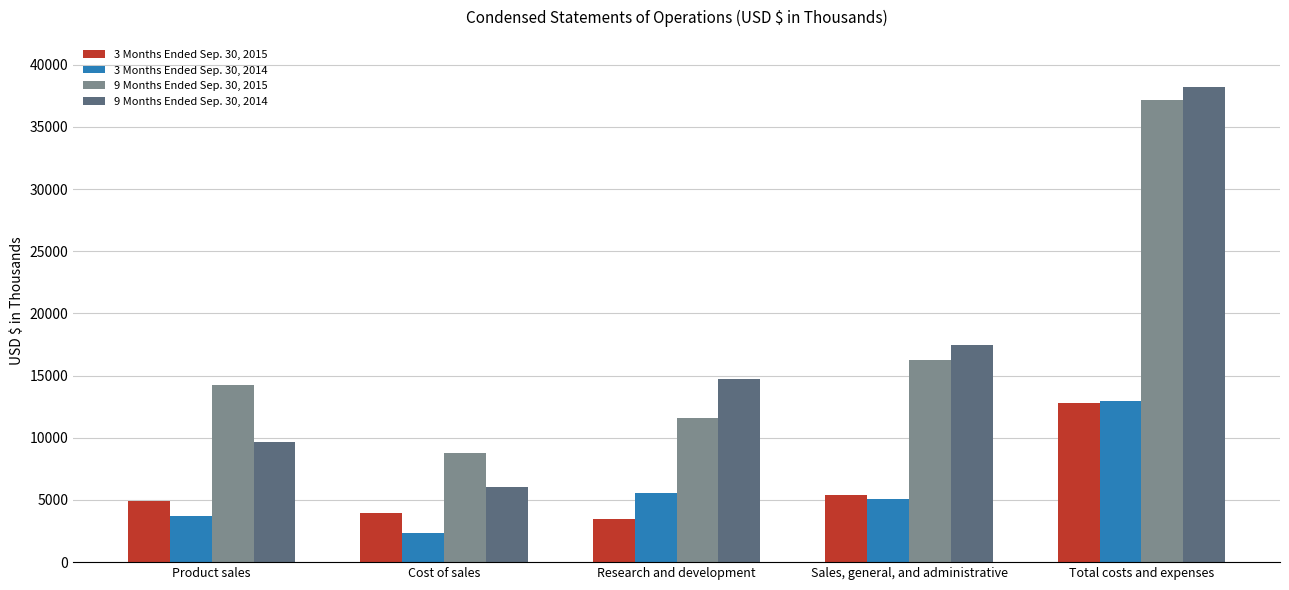

Which series has the largest range (max minus min)?

9 Months Ended Sep. 30, 2014